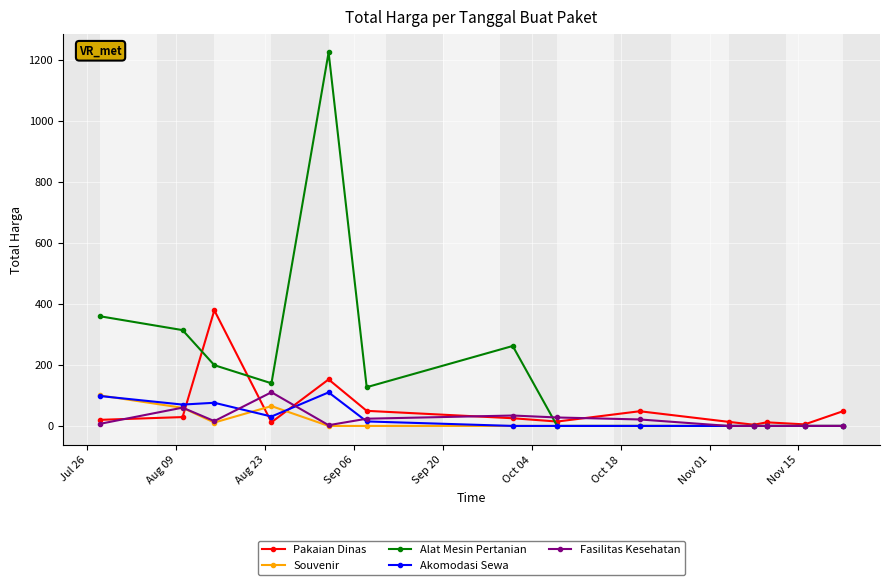

Which series has the widest spread of values?

Alat Mesin Pertanian